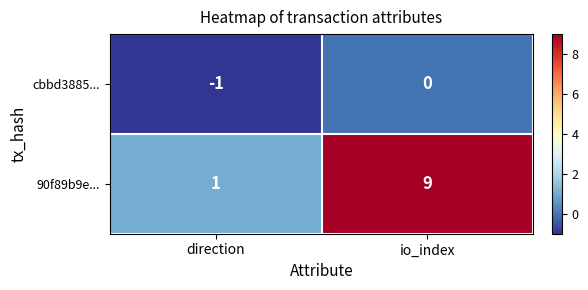

Rank the series by their maximum value, from lowest to highest.

cbbd3885..., 90f89b9e...